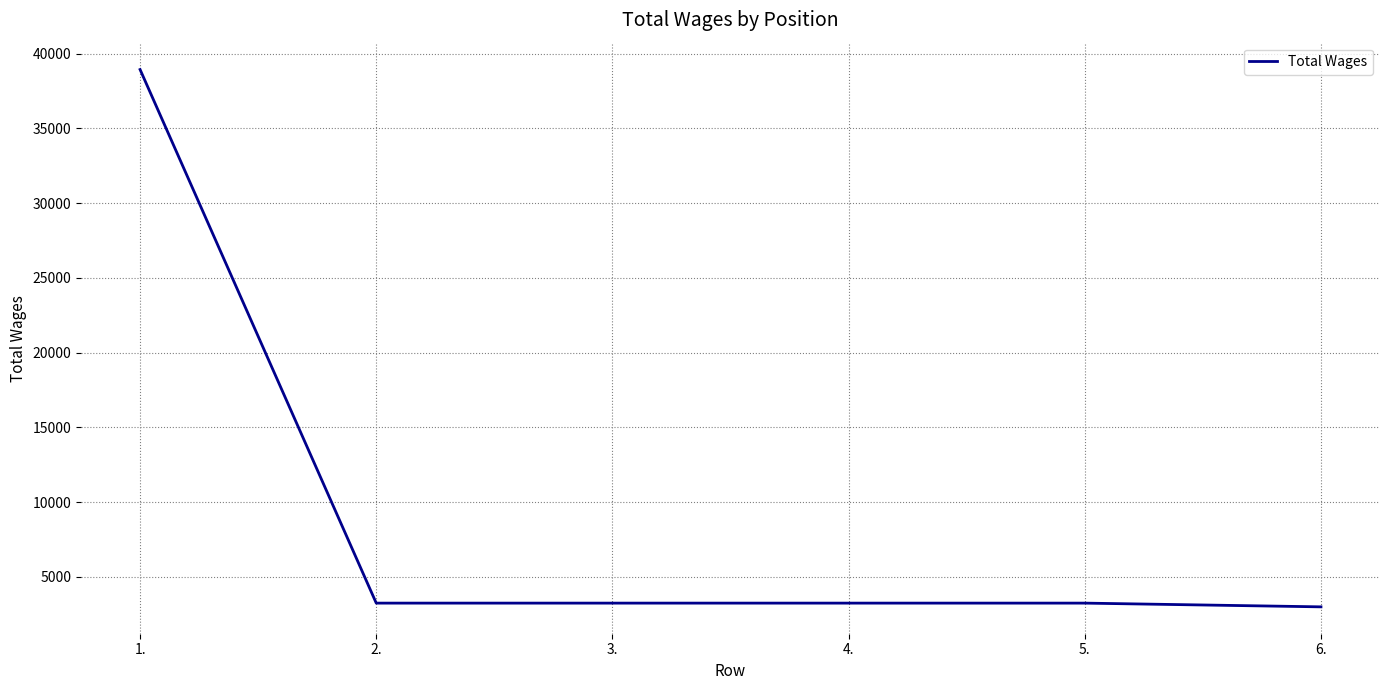

Which has a higher value, 1. or 2.?

1.